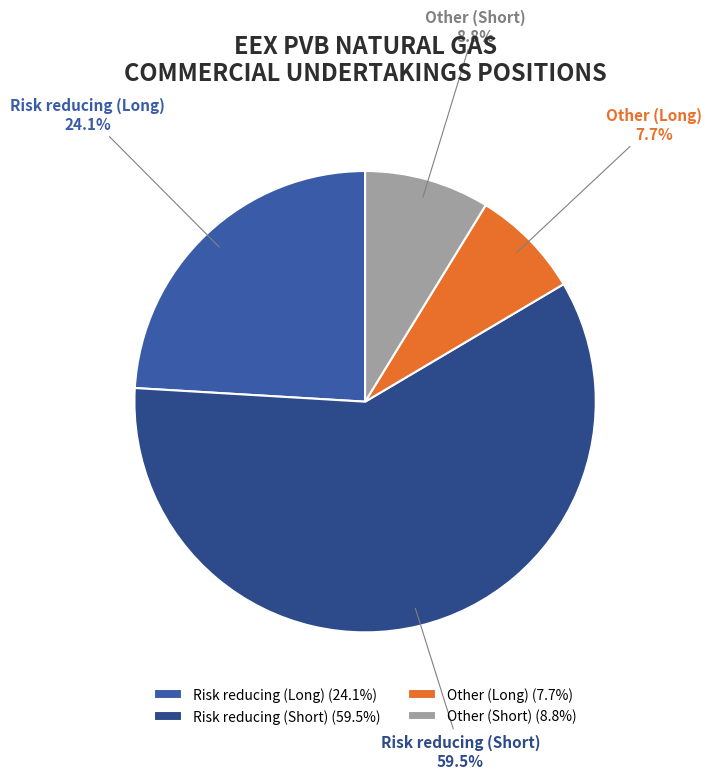

Is Risk reducing (Long) the majority of the pie?

No